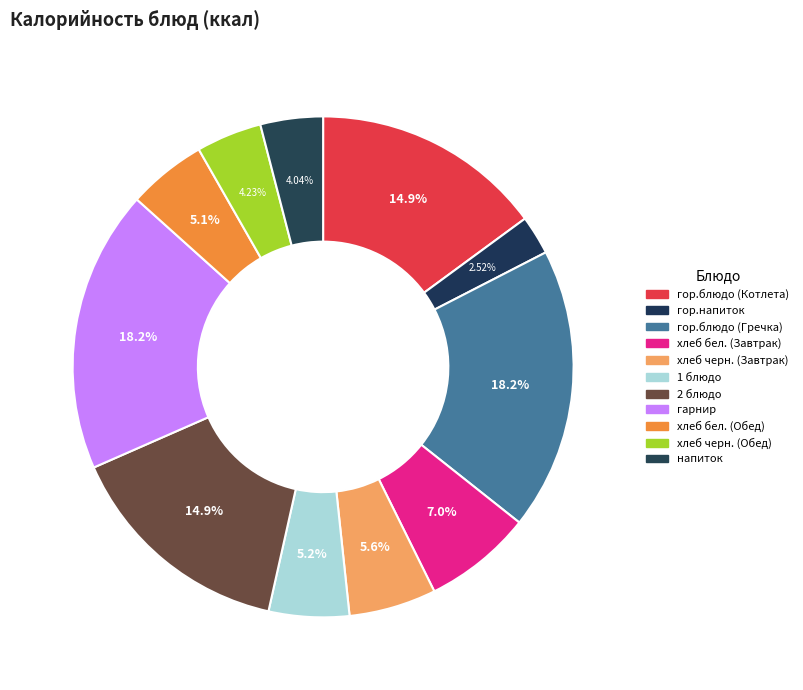

Approximately how many times larger is the value at хлеб черн. (Обед) compared to гарнир?

0.2